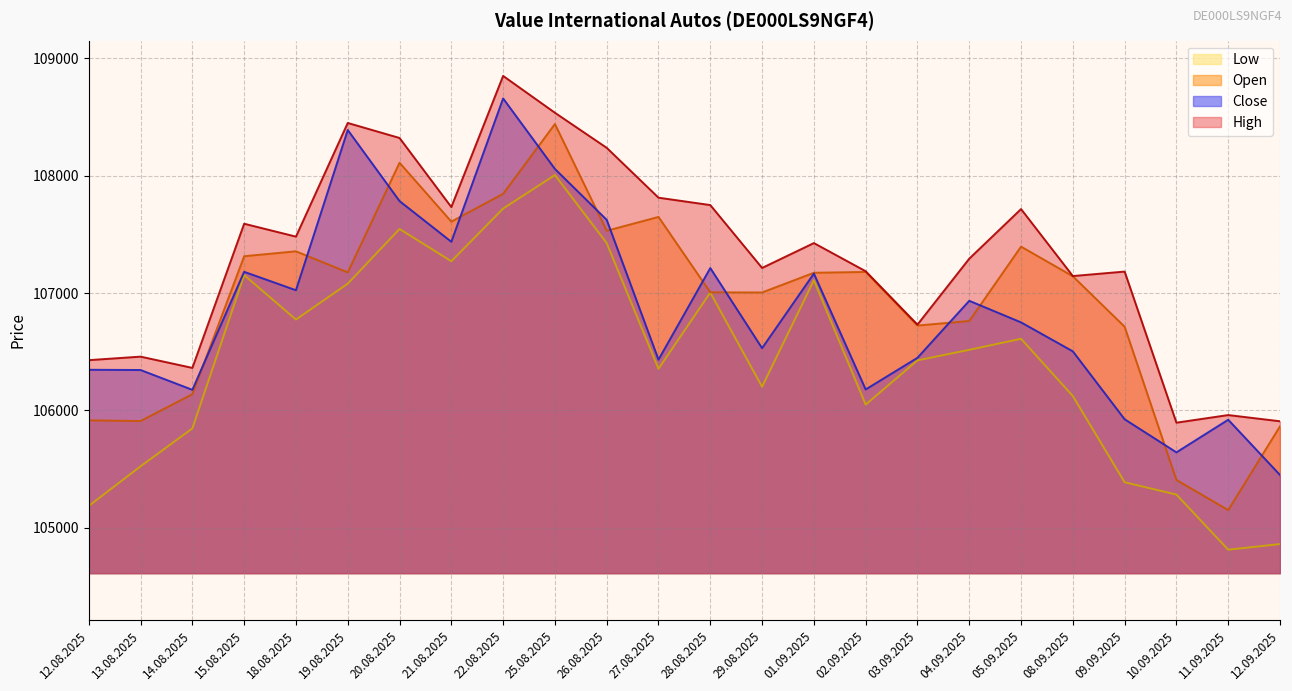

Is it true that Open equals 108441 at 25.08.2025?

True